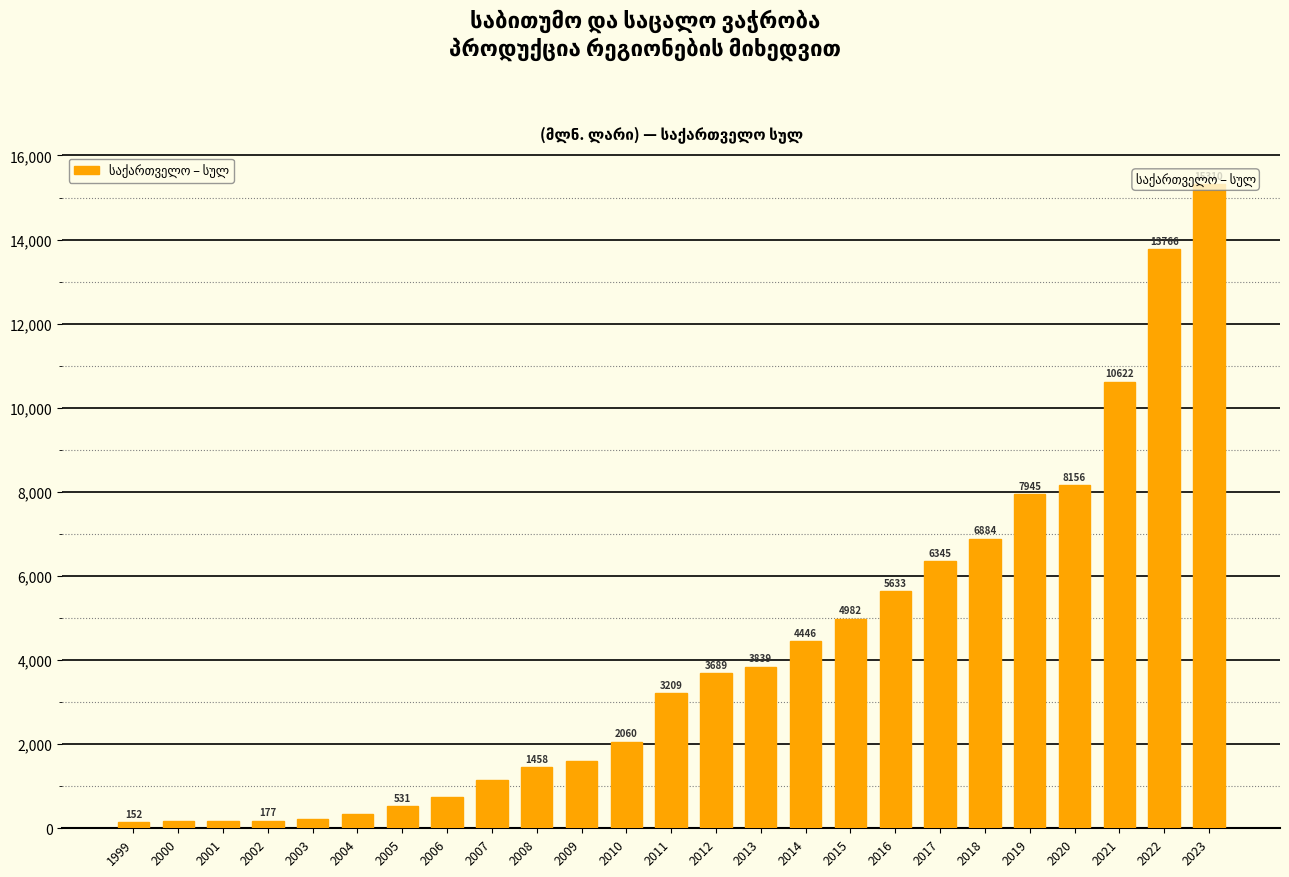

Approximately how many times larger is the value at 2008 compared to 2013?

0.4